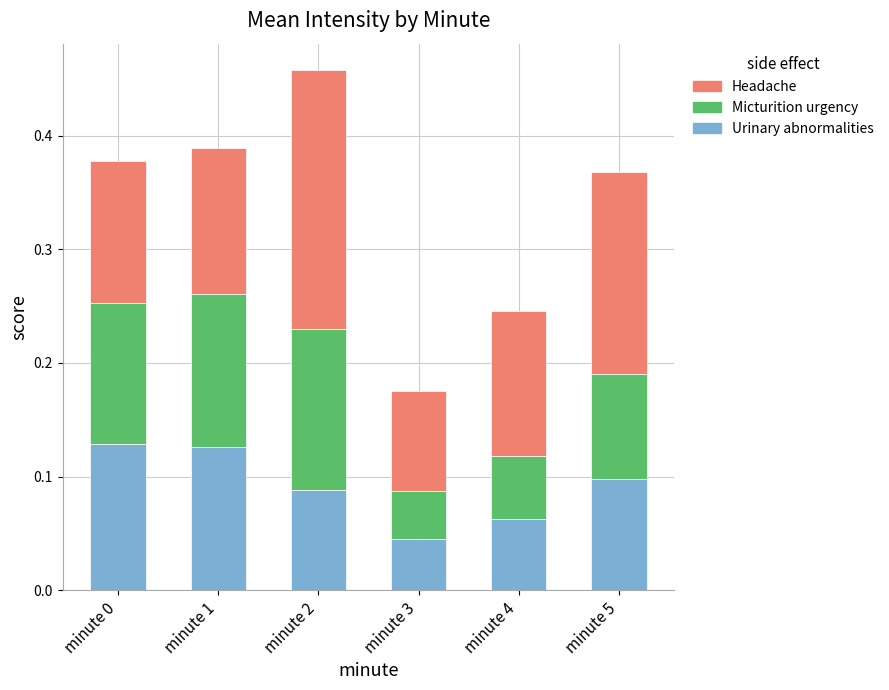

At which category is the sum across all series the highest?

minute 2